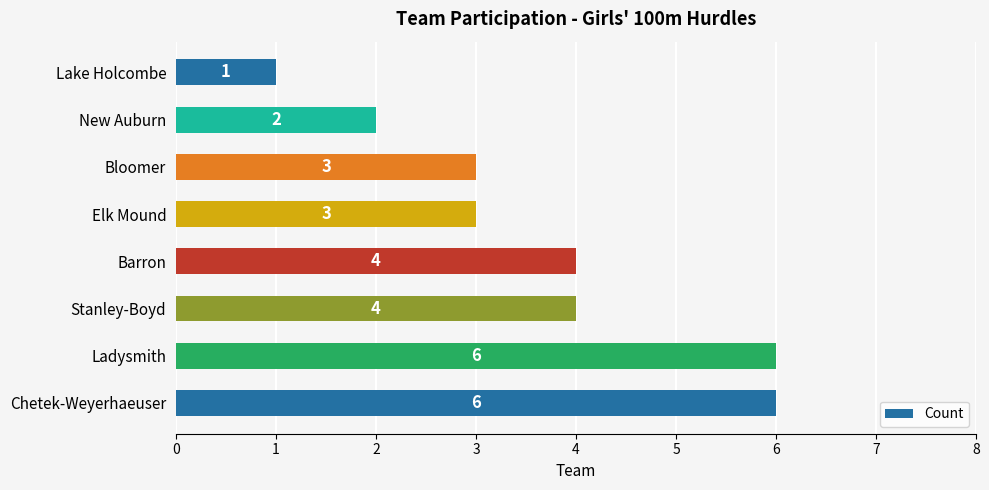

How many values are between 3 and 6?

6